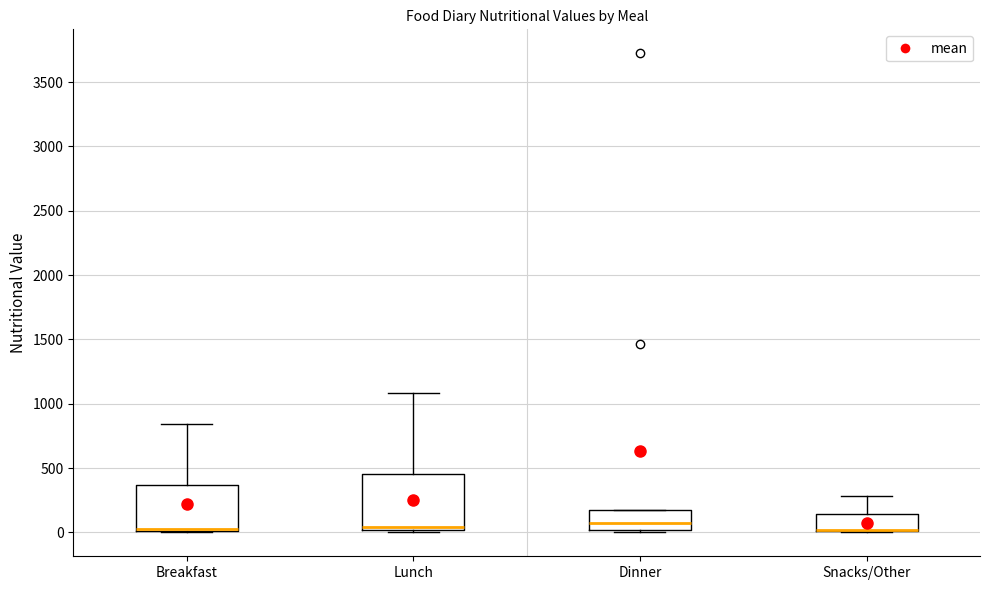

Reading left to right, read every box against the y-axis: the position of its median line, the range the box covers, and the ends of its whiskers. The values are not printed on the chart, so give them approximately, as read against the axis.

Breakfast: median 50, box 0 to 350, whiskers 0 to 850
Lunch: median 50, box 0 to 450, whiskers 0 to 1100
Dinner: median 100, box 0 to 200, whiskers 0 (just below the box's lower edge) to 200
Snacks/Other: median 0 (drawn on the box's lower edge), box 0 to 150, whiskers 0 to 300